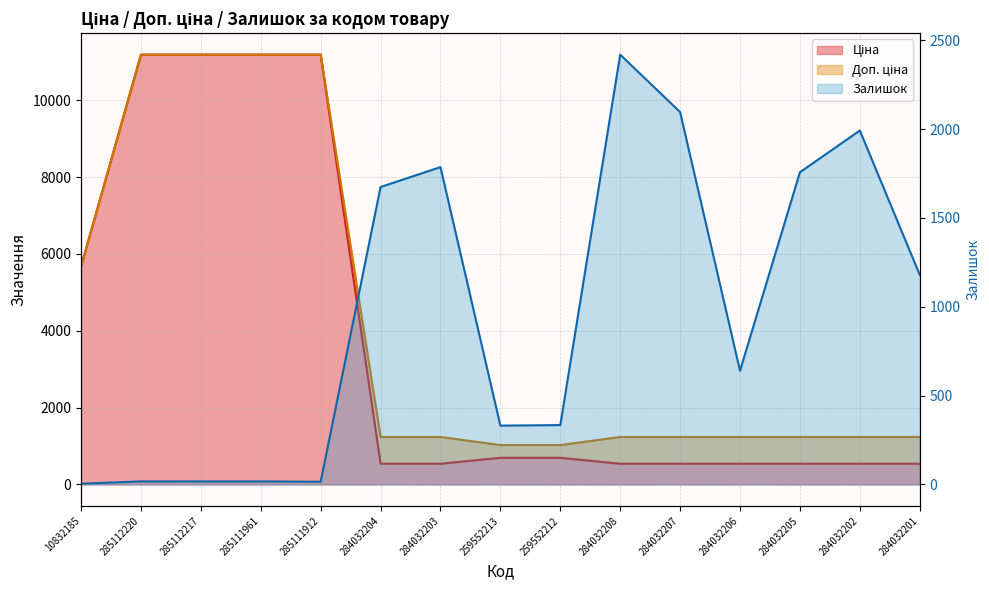

How many lines are shown in the chart?

3